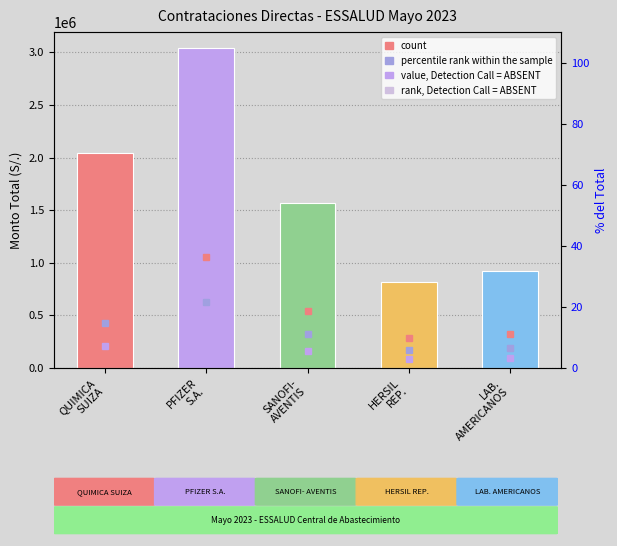

Which category has the lowest value across all series?

HERSIL
REP.